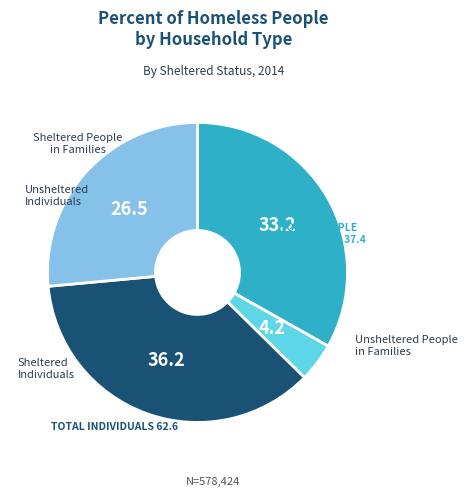

Is there any slice that represents more than half of the pie?

No